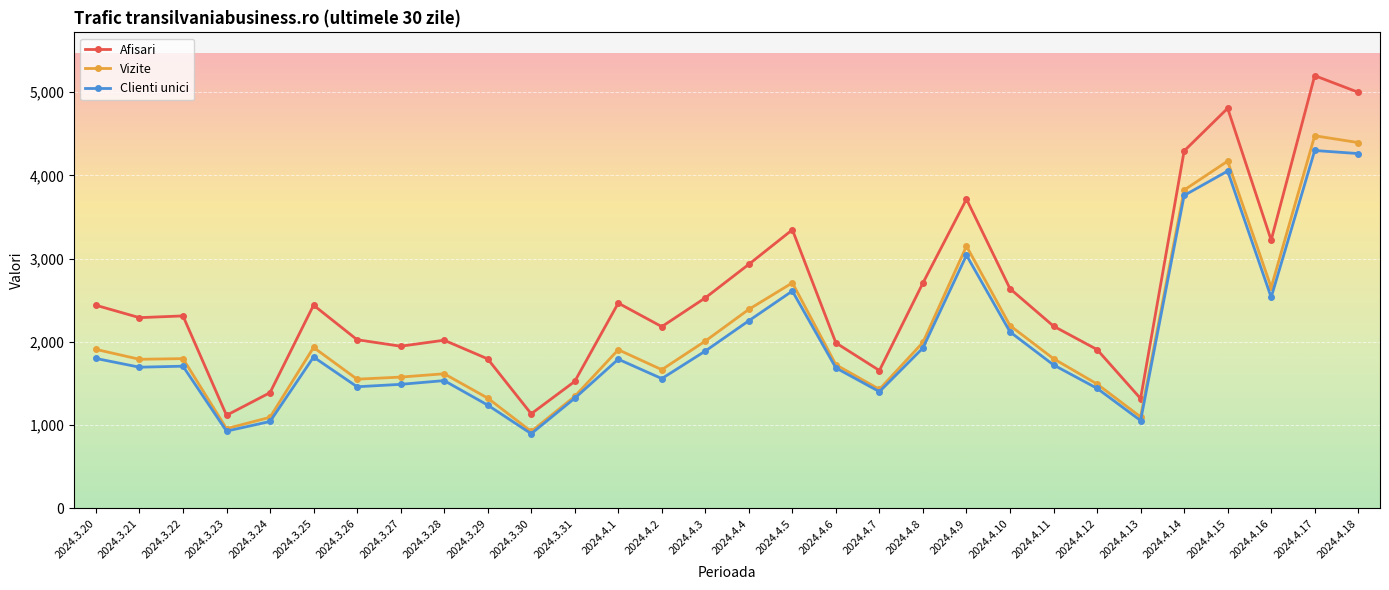

Where does the Clienti unici series first go above 1724?

2024.3.20